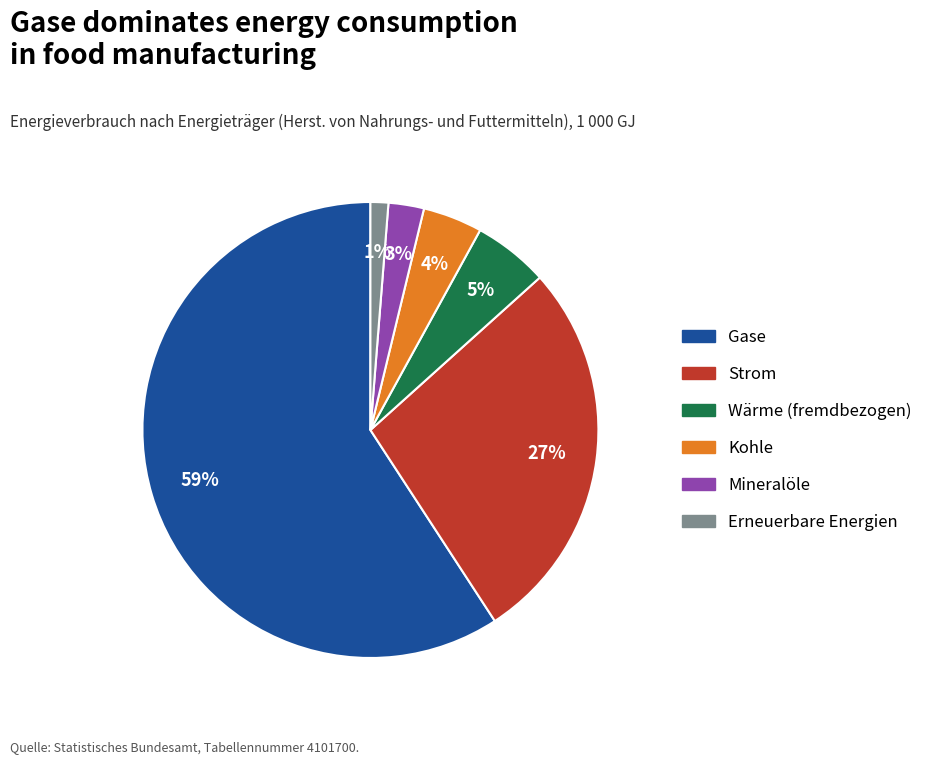

Combined, do Wärme (fremdbezogen) and Erneuerbare Energien account for over 50%?

No